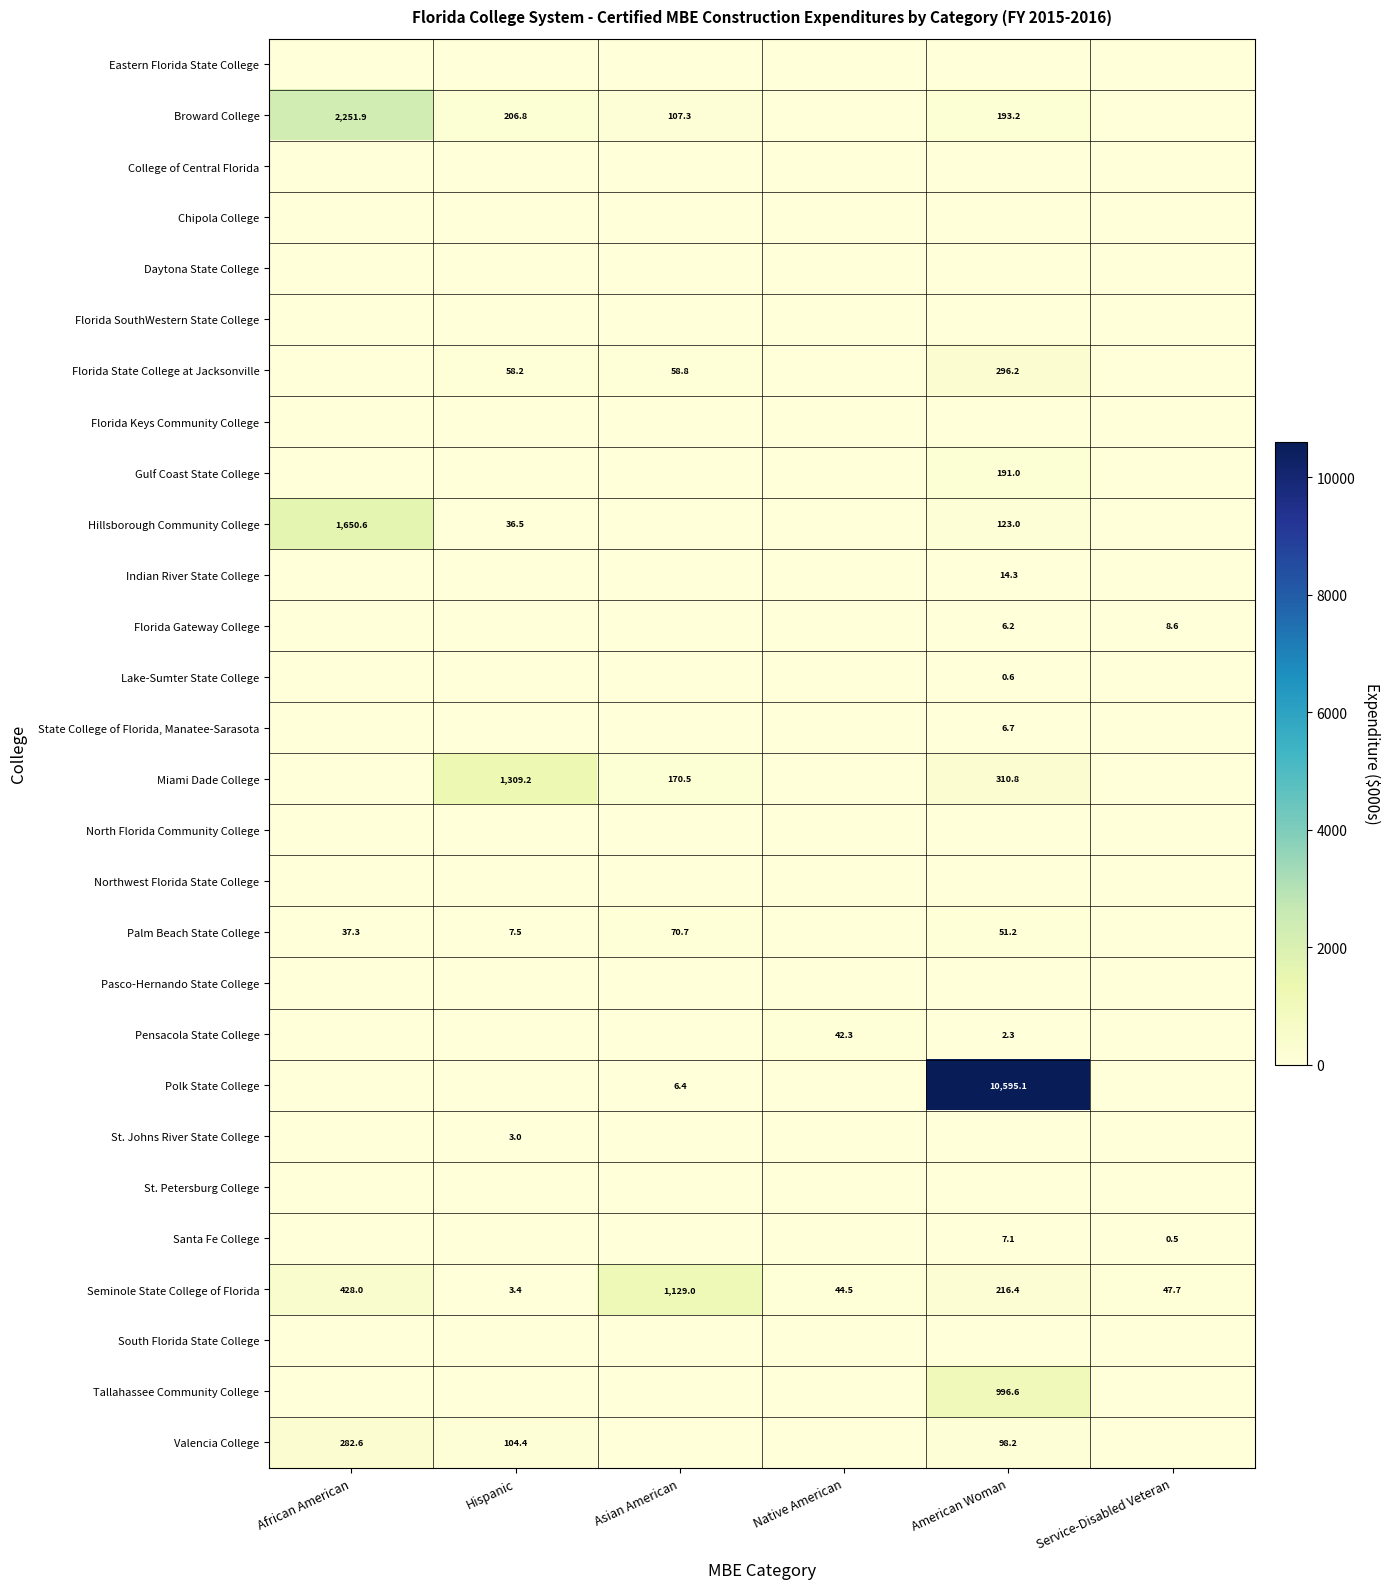

Between Hispanic and American Woman, which is larger?

Hispanic